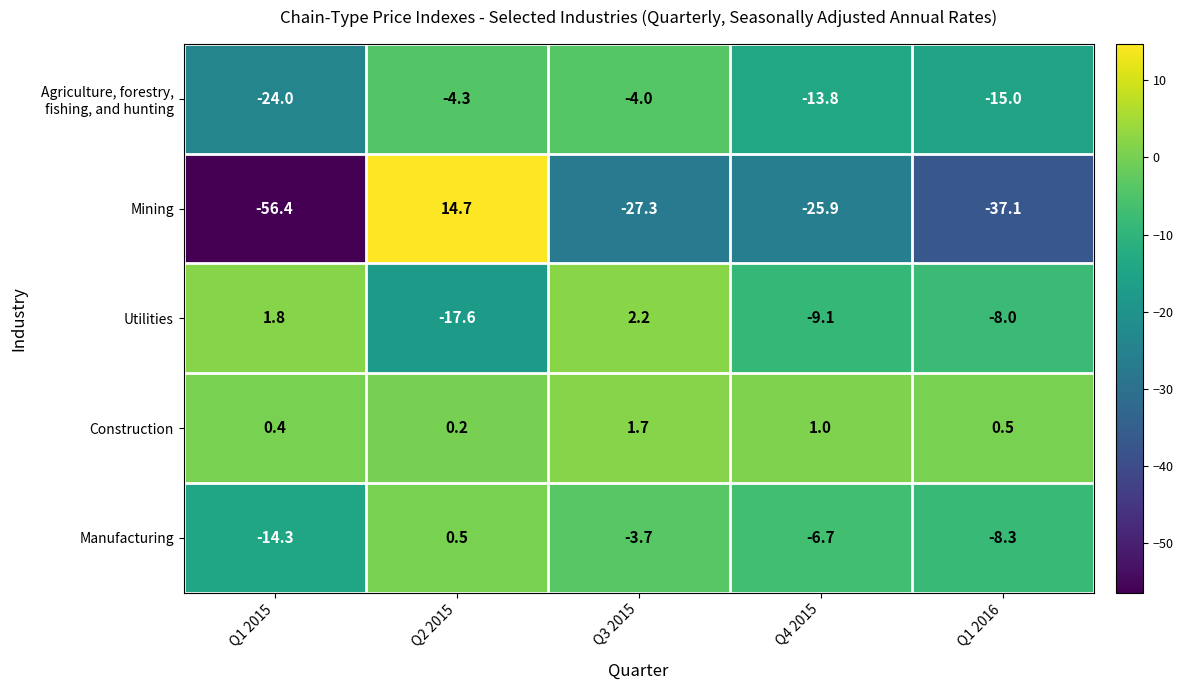

What is the greatest value displayed?

14.7